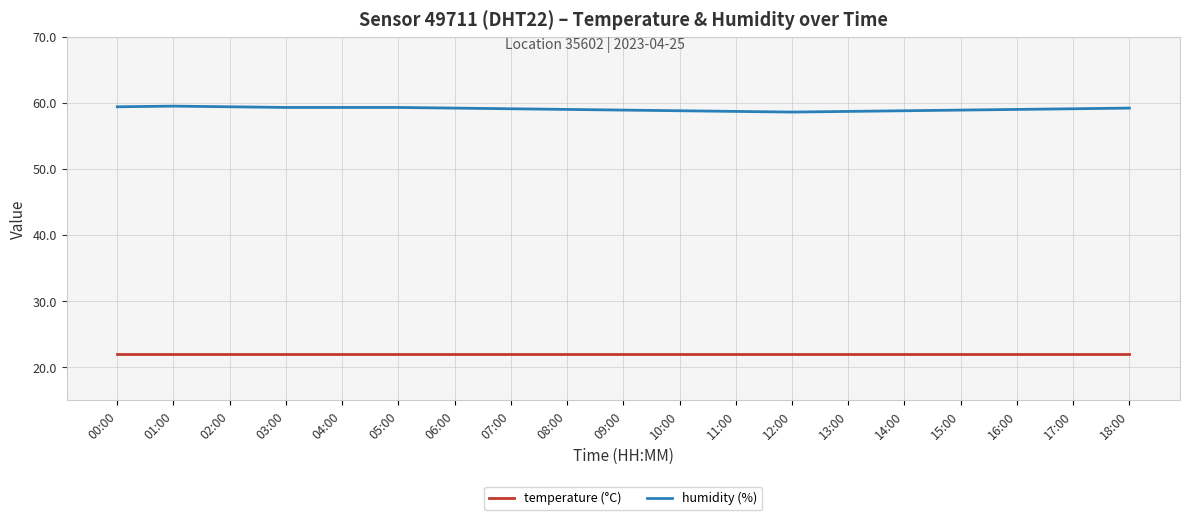

List the series in order of their overall mean, lowest first.

temperature (°C), humidity (%)